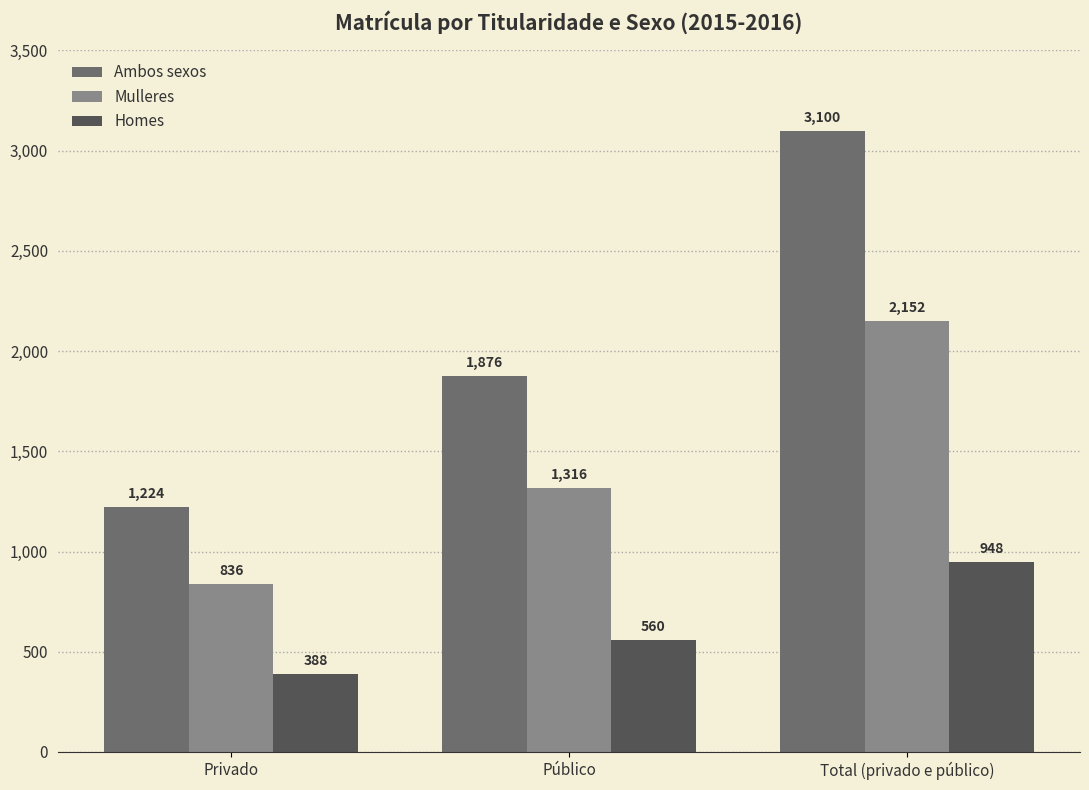

List the series in order of their overall mean, highest first.

Ambos sexos, Mulleres, Homes